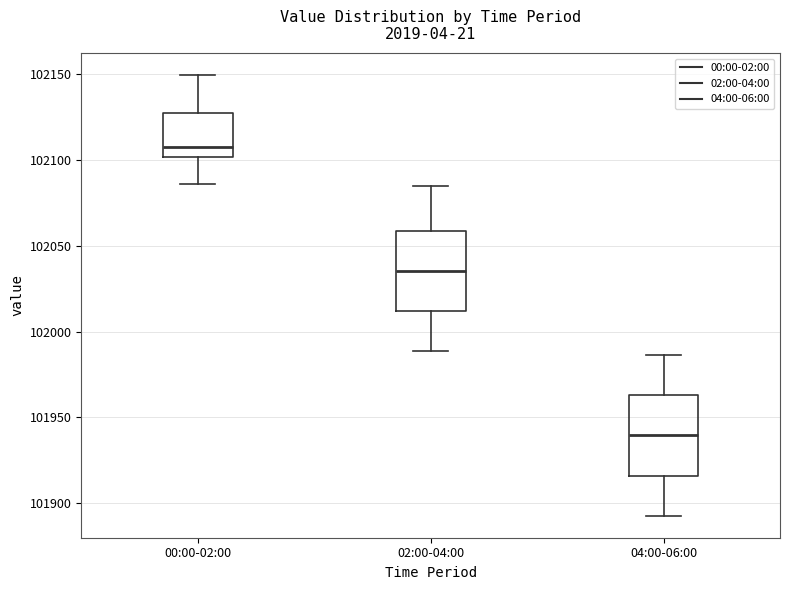

Which box has the highest median line?

00:00-02:00